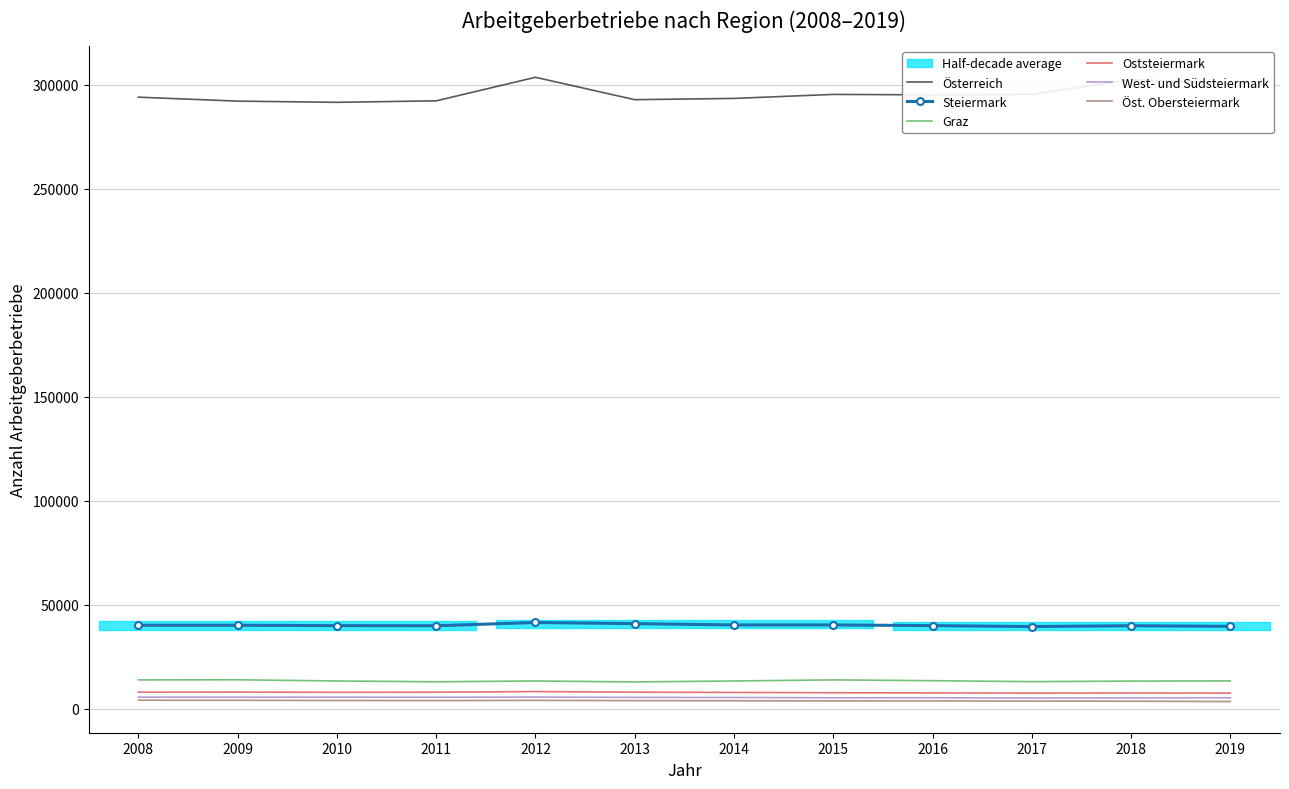

True or false: Steiermark has a value of 26446 at 2018.

False